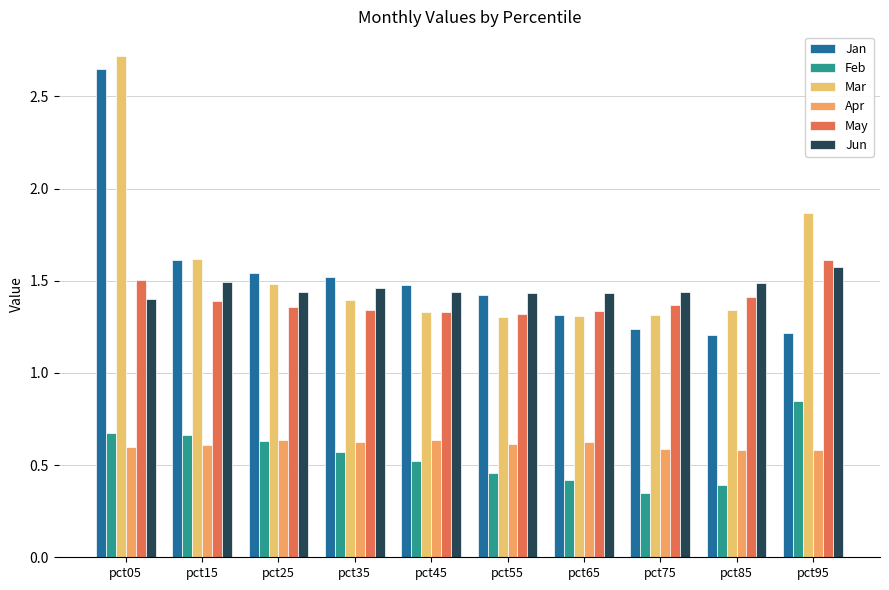

How many groups of bars are there?

10